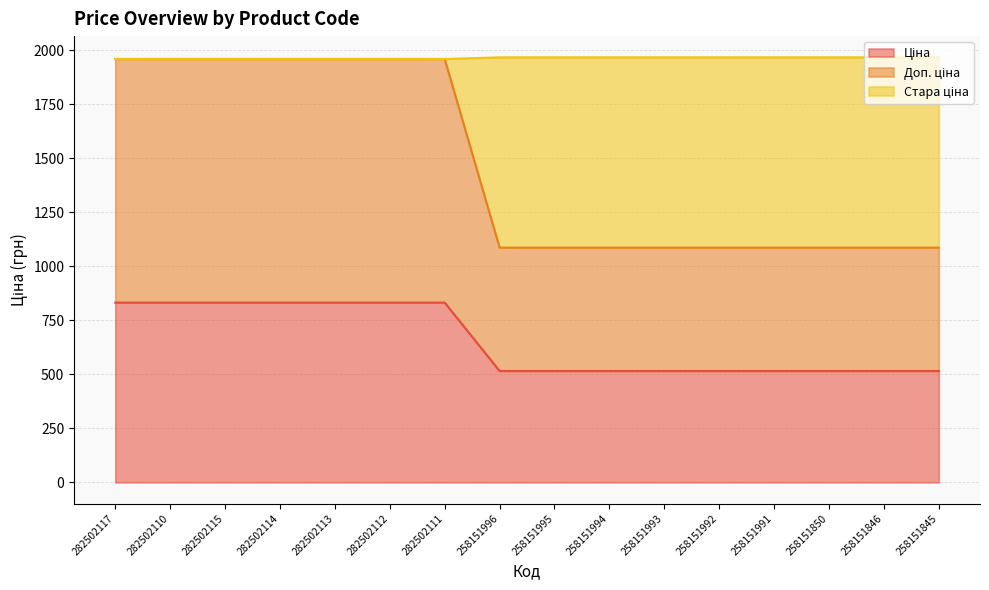

List the series in order of their overall mean, highest first.

Стара ціна, Доп. ціна, Ціна